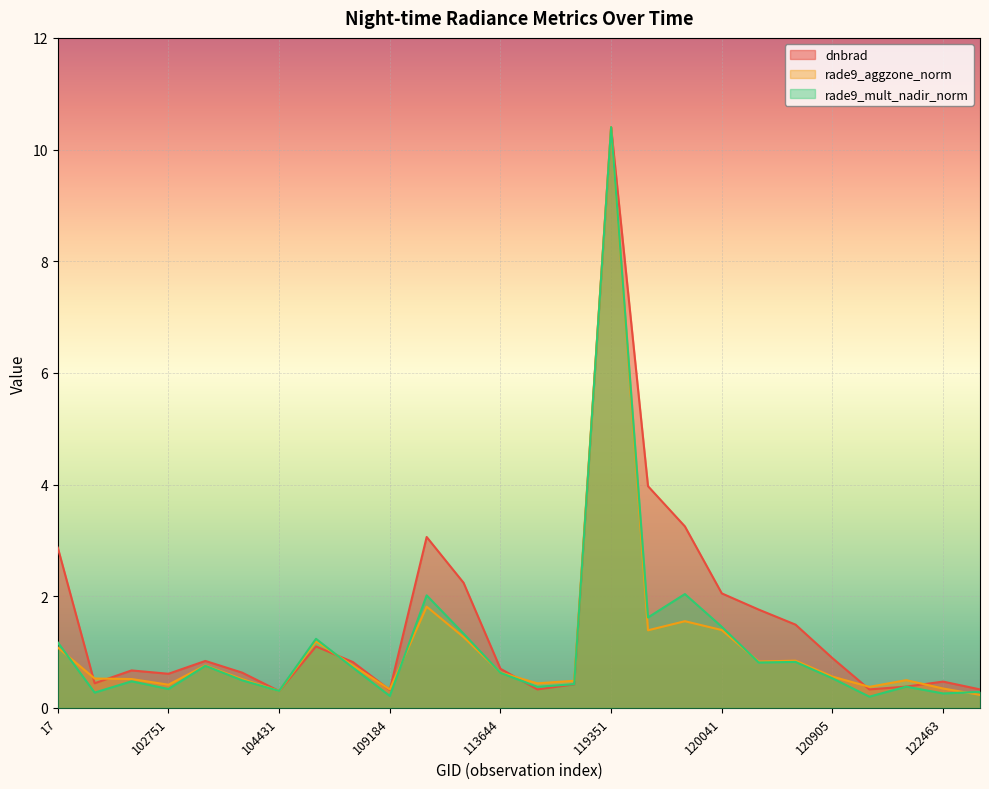

At which label is rade9_aggzone_norm closest to 5?

113127